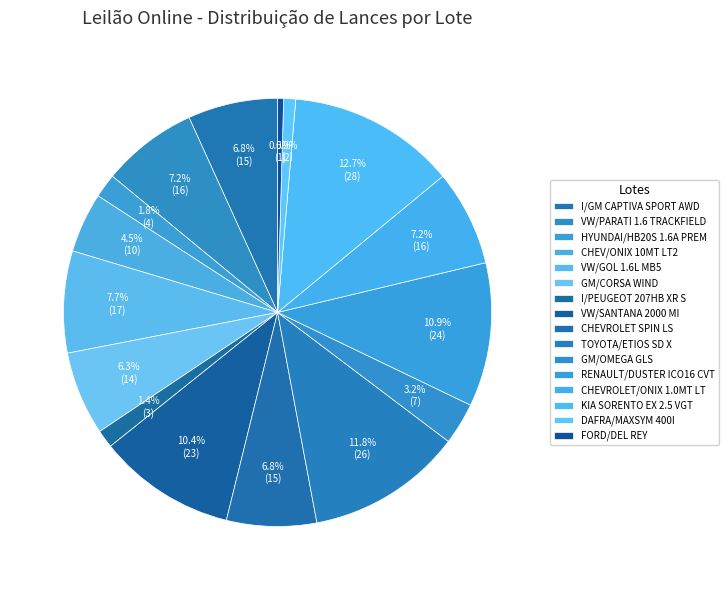

How many slices are in this pie chart?

16